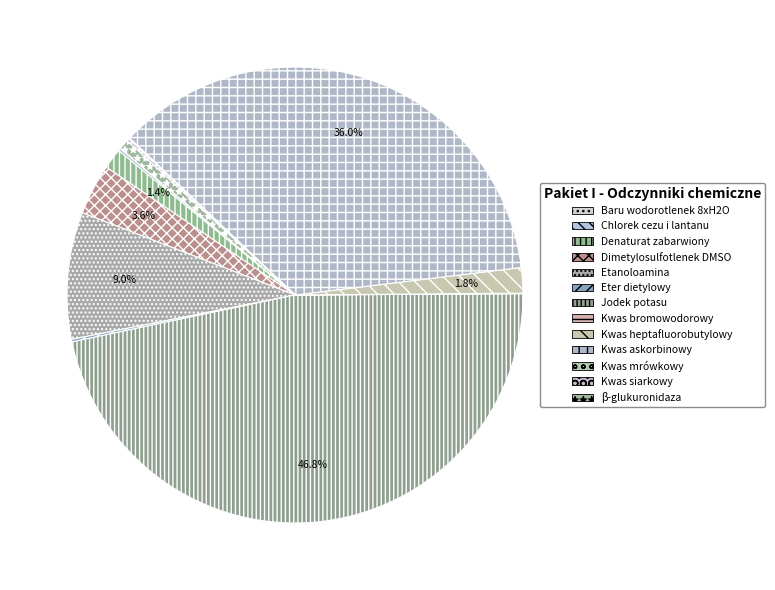

Which slice is the largest?

Jodek potasu